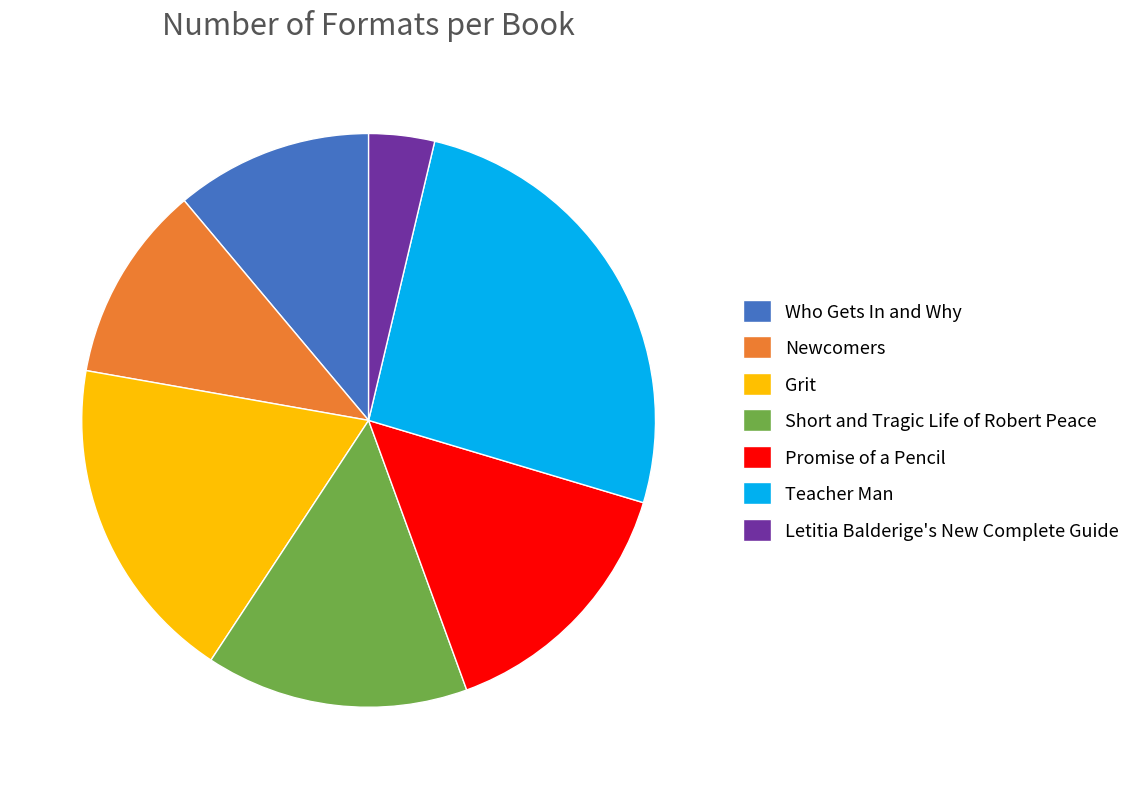

Approximately how many times larger is the value at Short and Tragic Life of Robert Peace compared to Grit?

0.8